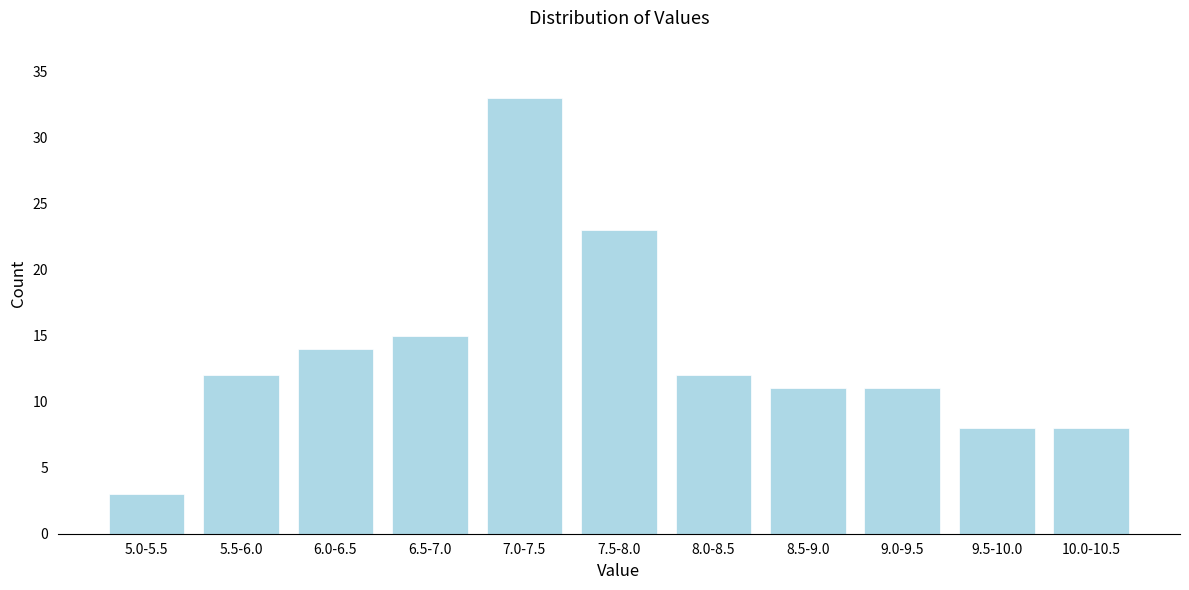

Reading left to right, extract all data points from this chart.

5.0-5.5=3	5.5-6.0=12	6.0-6.5=14	6.5-7.0=15	7.0-7.5=33	7.5-8.0=23	8.0-8.5=12	8.5-9.0=11	9.0-9.5=11	9.5-10.0=8	10.0-10.5=8